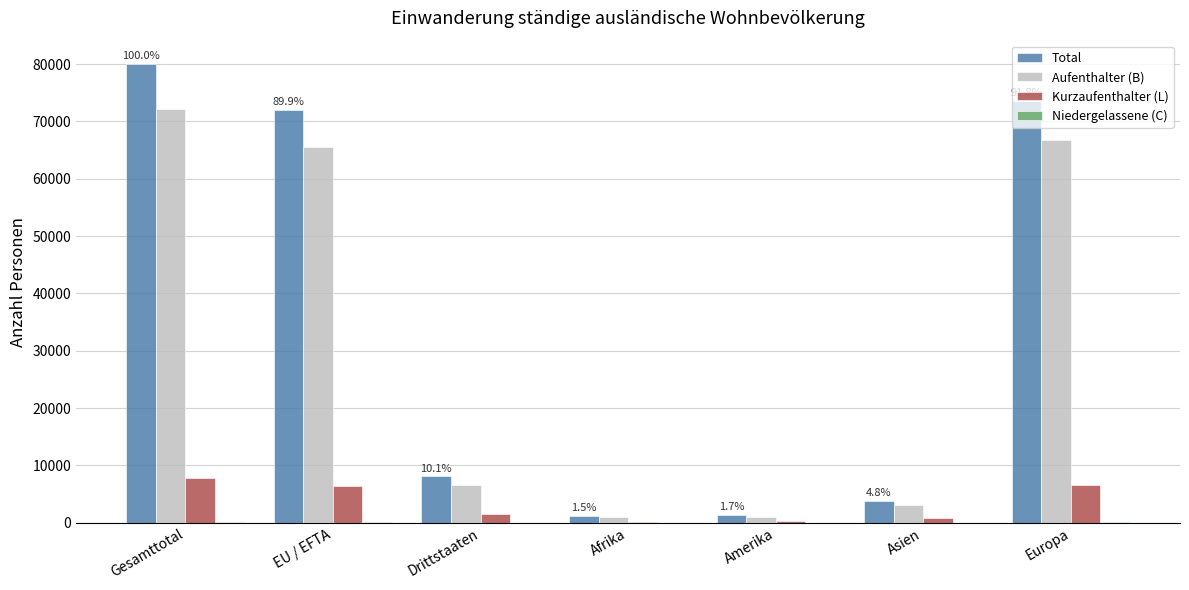

Is the value of Kurzaufenthalter (L) at Gesamttotal greater than the value of Total at Gesamttotal?

No